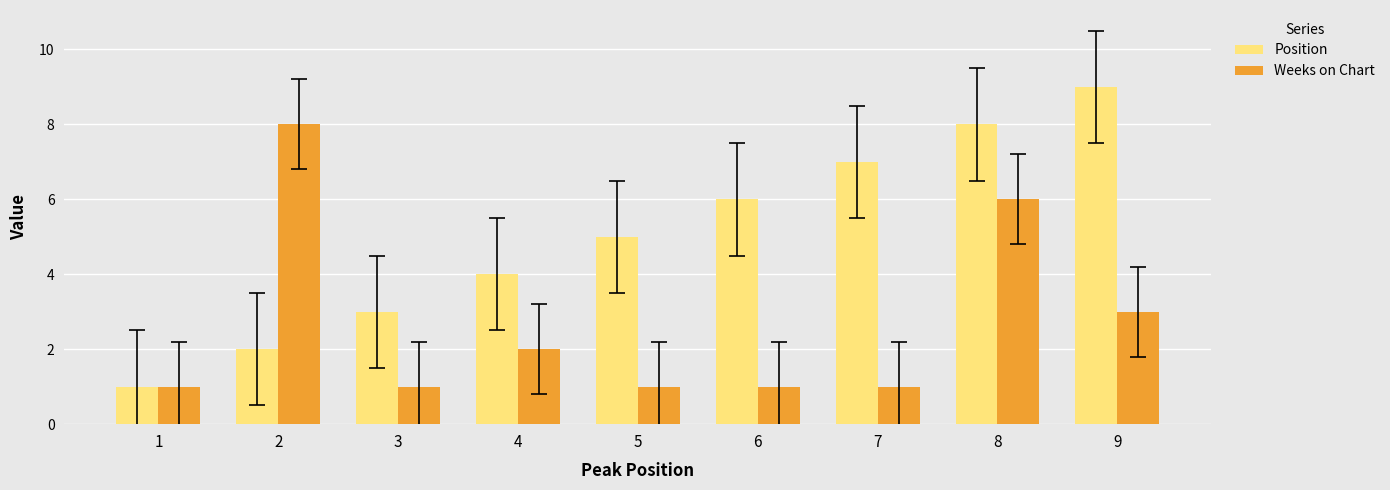

What is the value of the Weeks on Chart bar at the 2nd from the left?

8